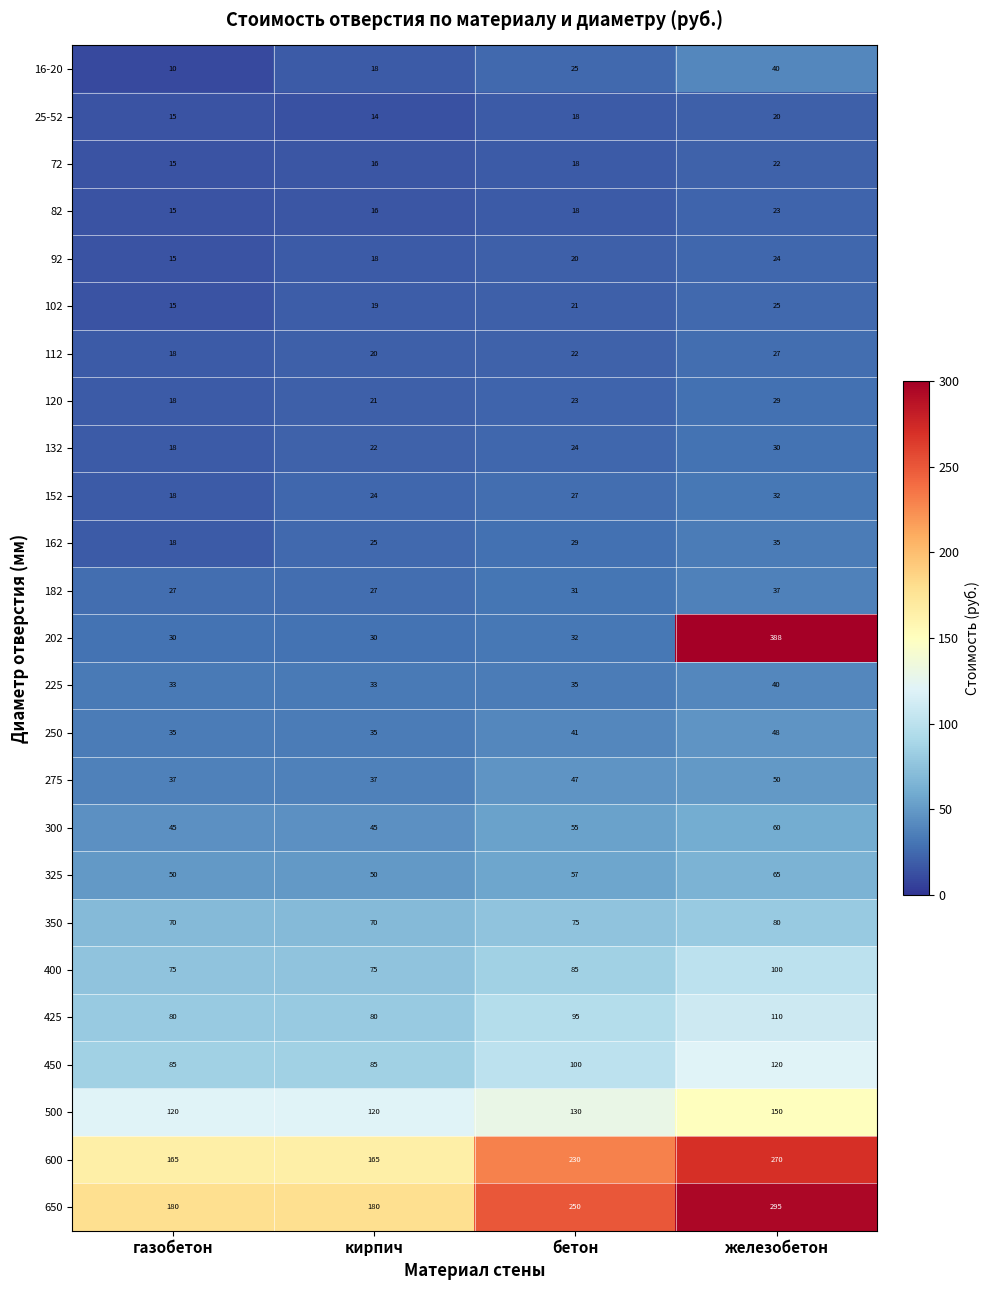

Which series changed the most between кирпич and бетон?

650